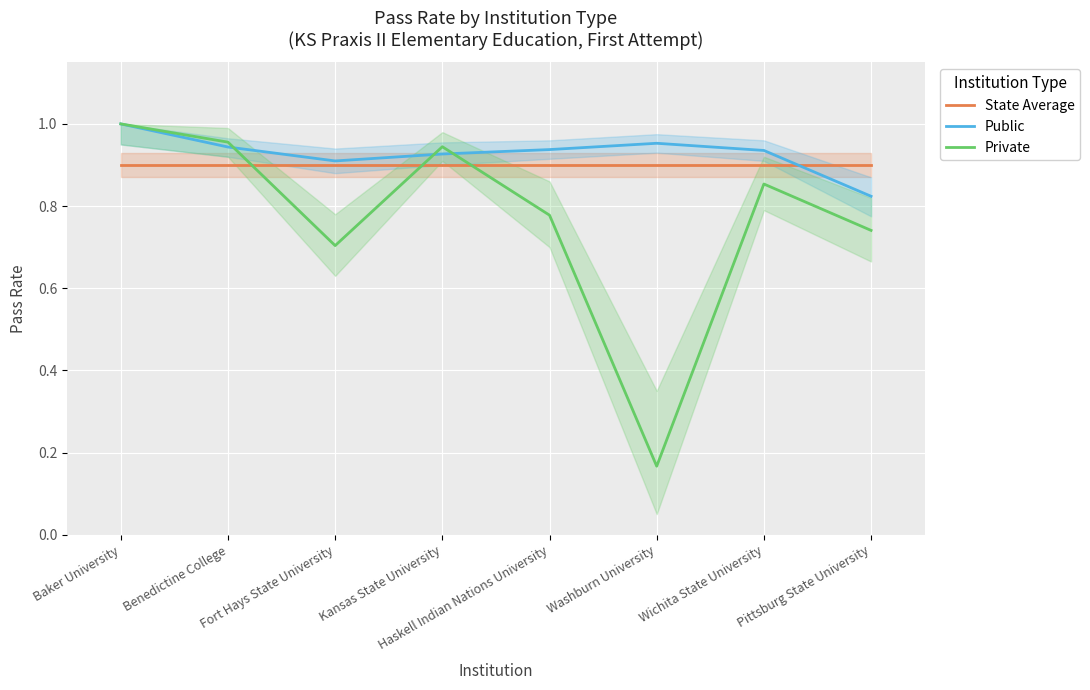

What is the spread (max minus min) of values at Fort Hays State University?

0.2